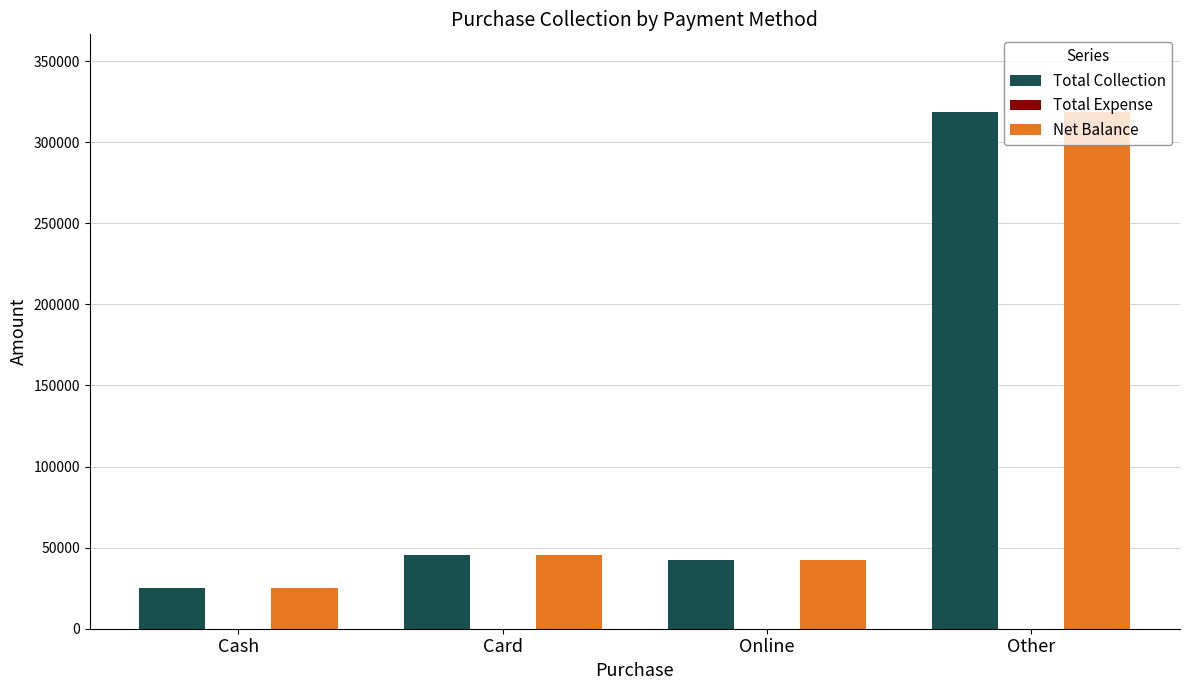

True or false: Total Collection has a value of 25000 at Cash.

True